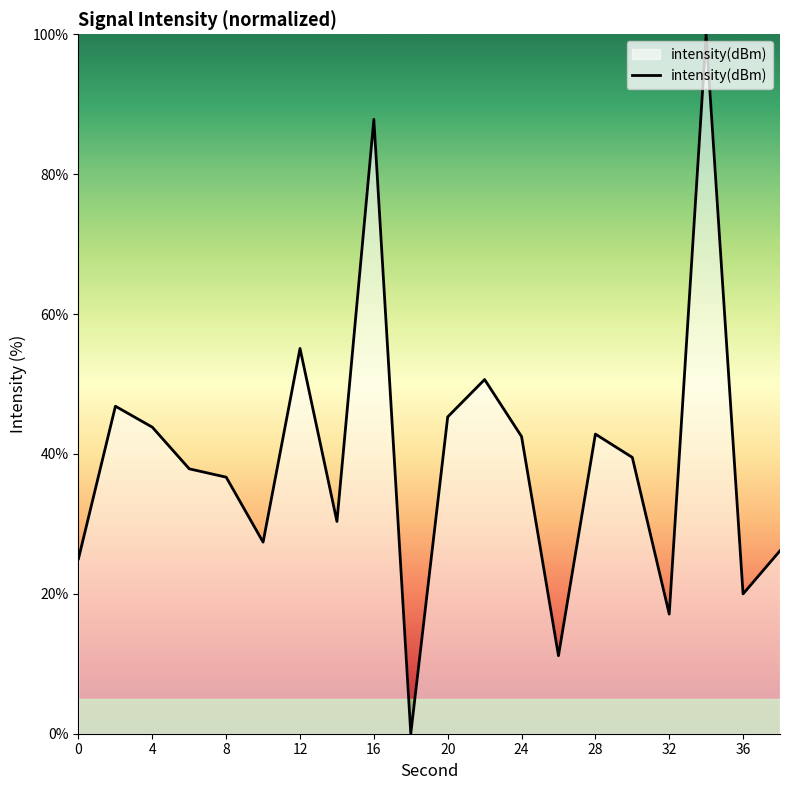

What is the maximum value shown in the chart?

100.0